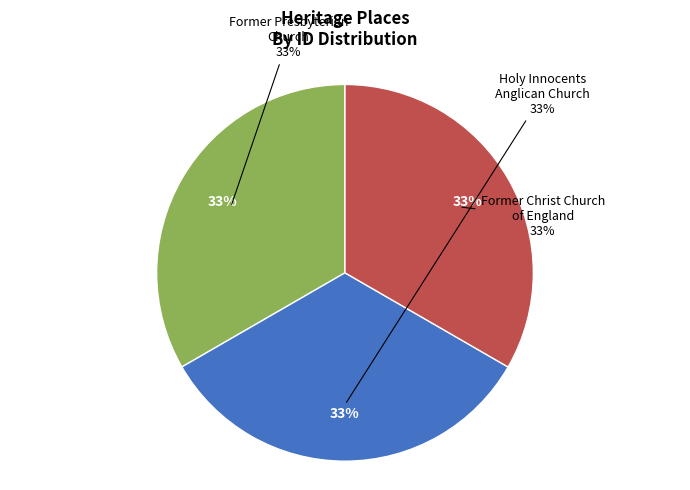

Rank the categories by value from highest to lowest.

Former Christ Church of England, Holy Innocents Anglican Church, Former Presbyterian Church